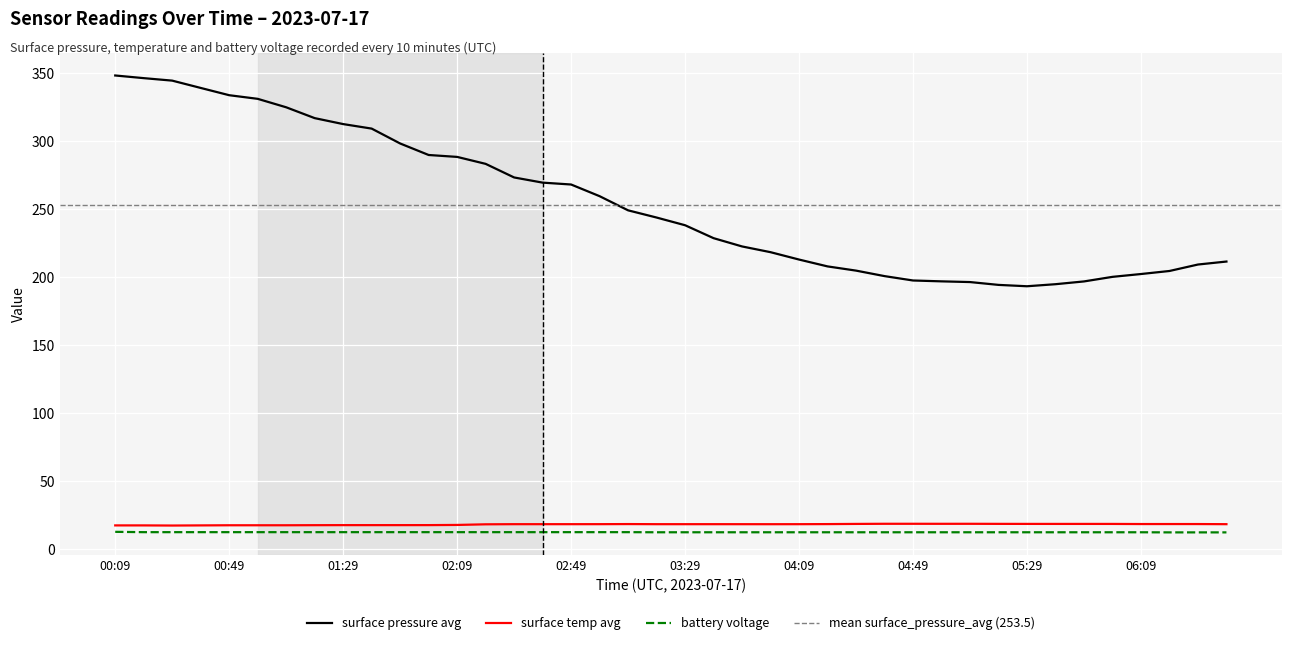

Which series changed the most between 05:19 and 05:29?

surface_pressure_avg